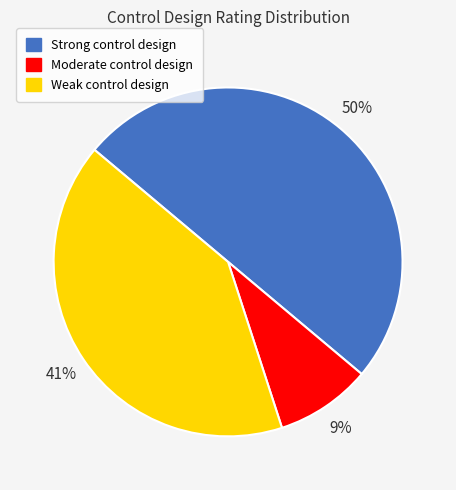

How many slices are in this pie chart?

3